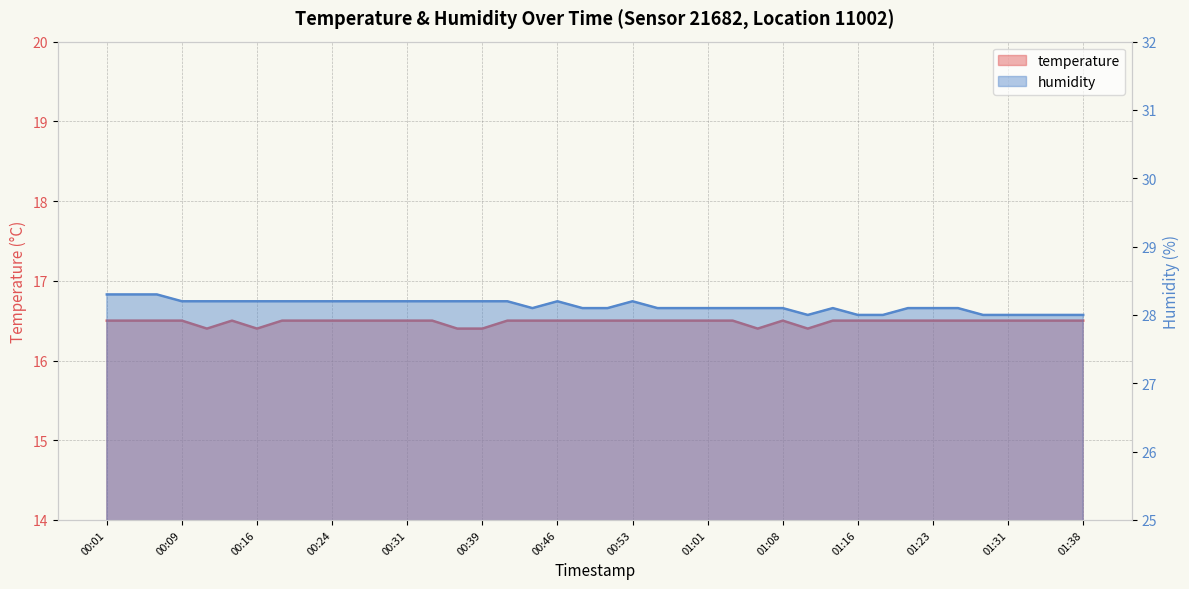

List the series in order of their overall mean, lowest first.

temperature, humidity